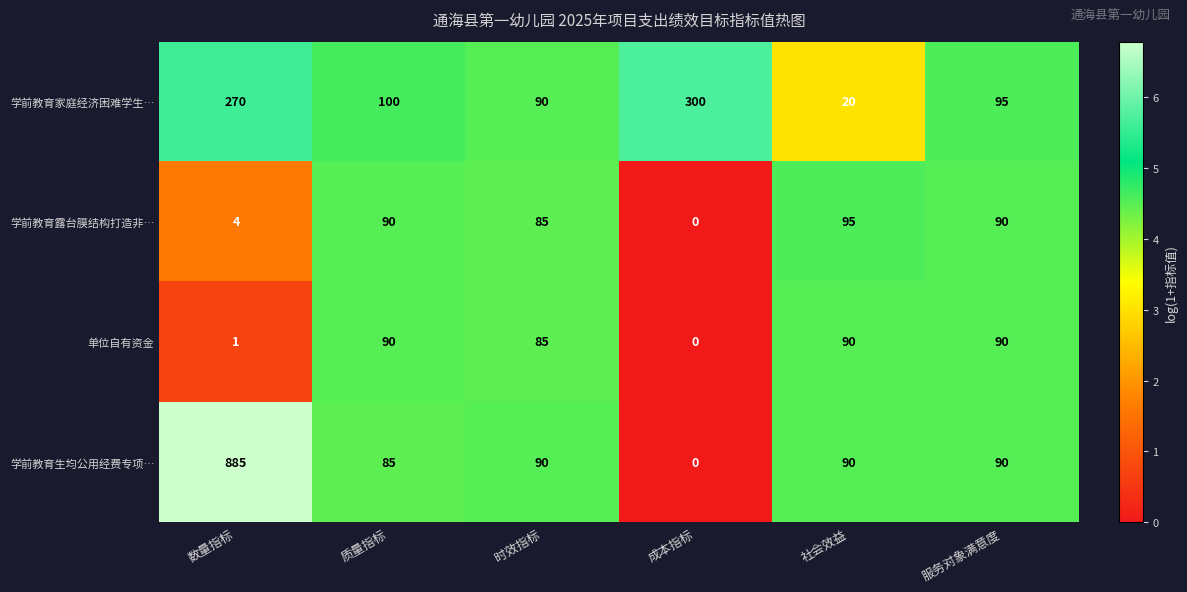

Read the 学前教育生均公用经费专项… value at 时效指标.

90